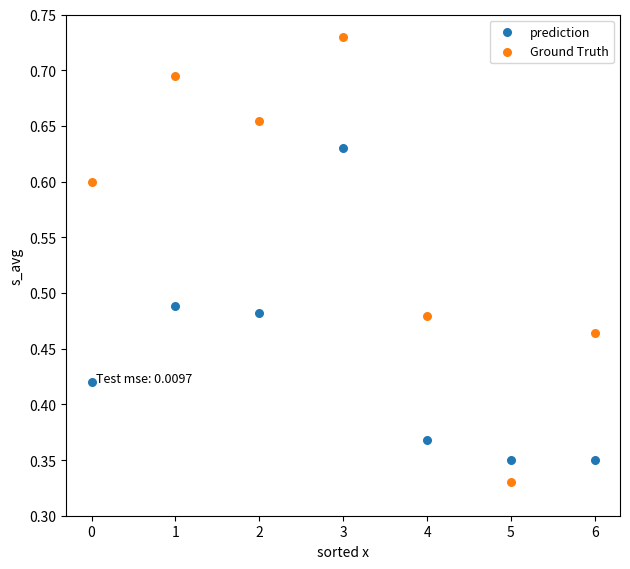

Which series contains the highest Y value?

Ground Truth